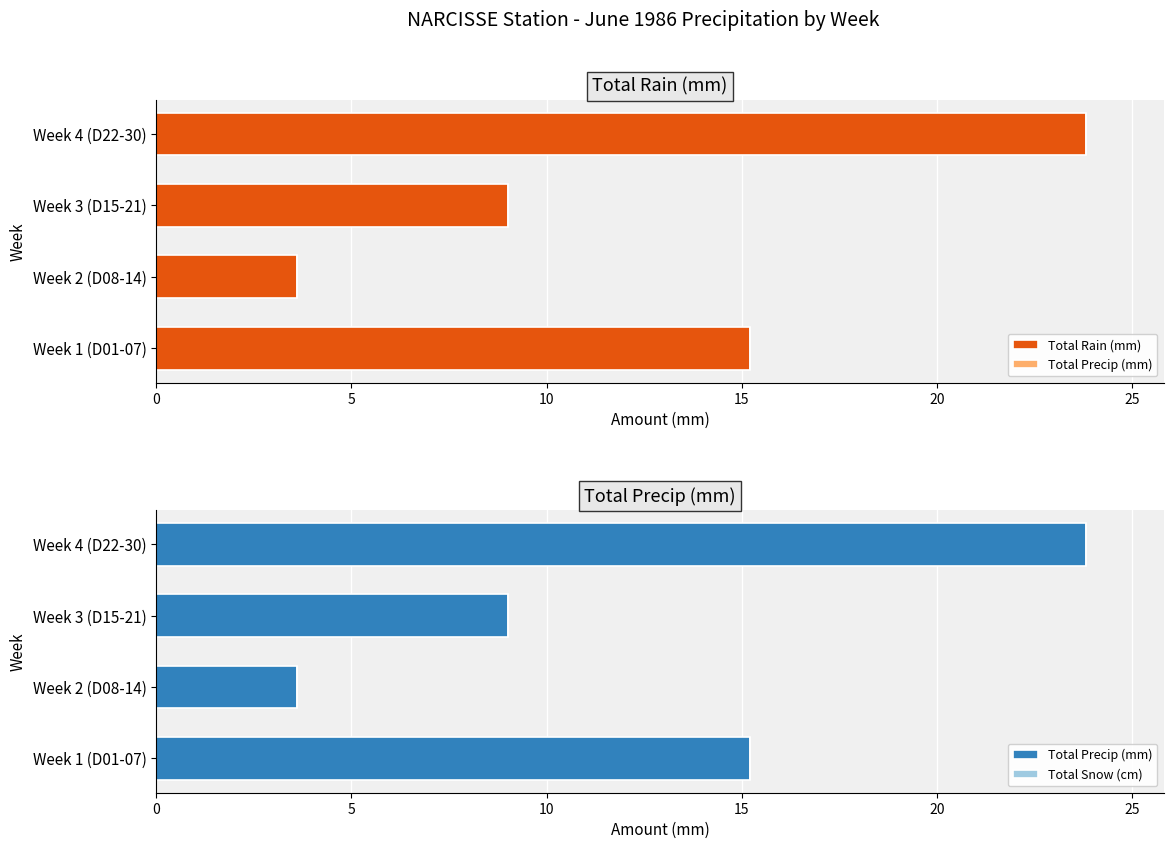

How many distinct data groups are displayed?

3